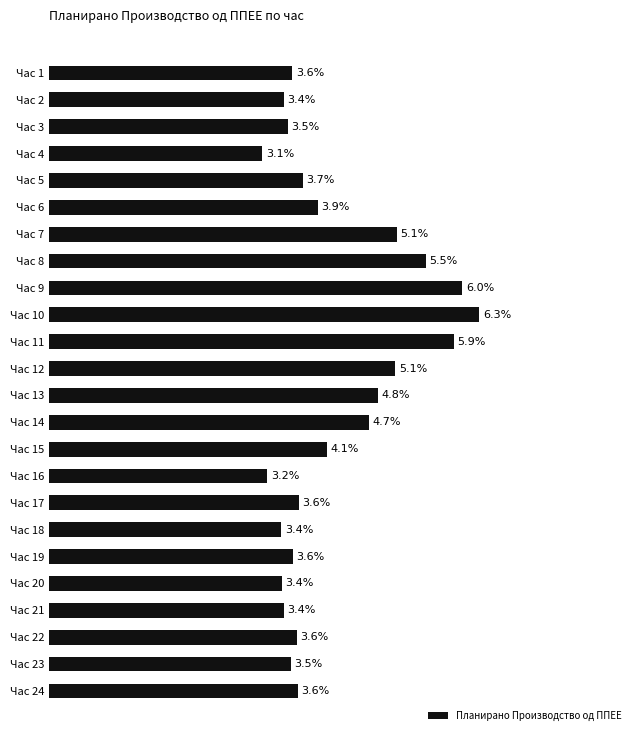

Between Час 10 and Час 9, which is larger?

Час 10